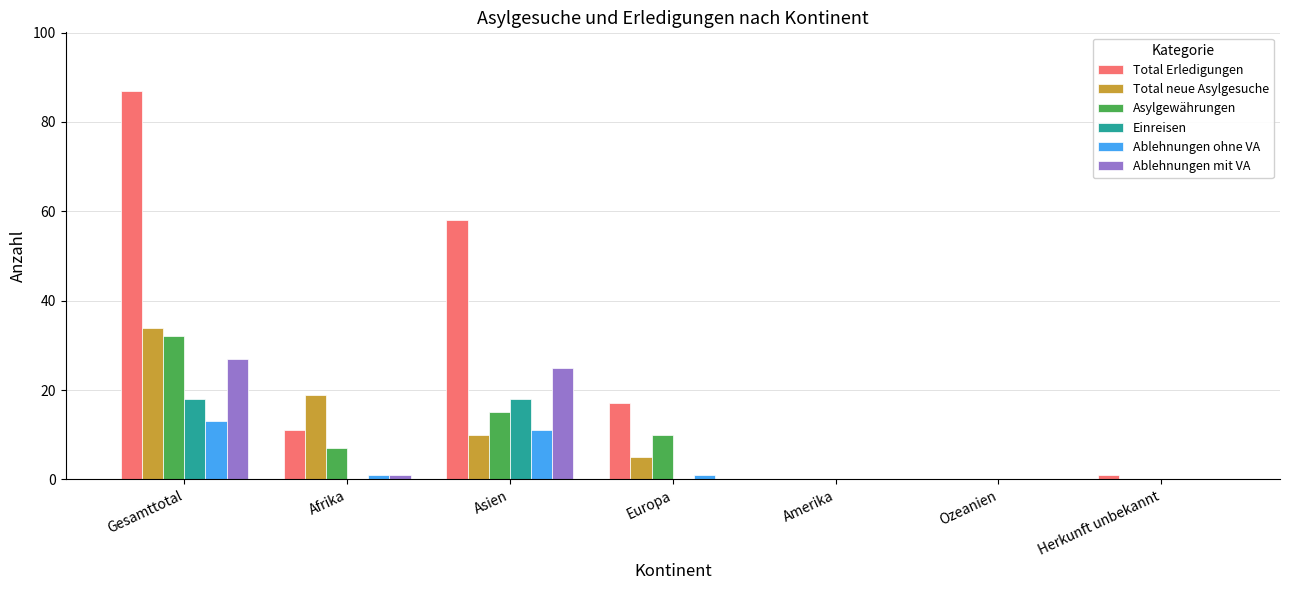

Which series changed the most between Asien and Ozeanien?

Total Erledigungen